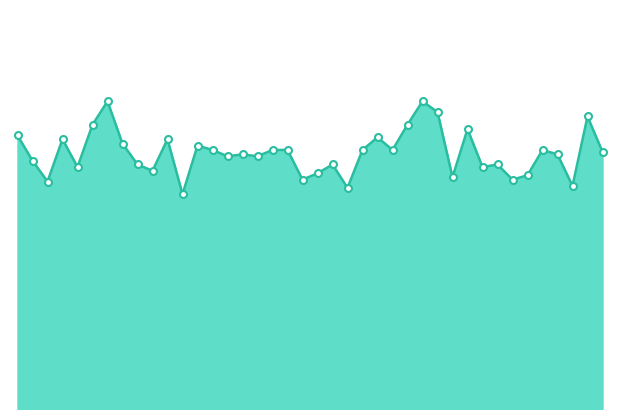

Rank the categories by value from lowest to highest.

00:29, 00:56, 01:37, 00:06, 00:49, 01:27, 01:17, 01:29, 00:51, 00:24, 00:11, 01:22, 00:21, 00:54, 01:24, 00:04, 00:36, 00:41, 00:39, 01:34, 01:42, 00:34, 00:44, 00:46, 00:59, 01:07, 01:32, 00:31, 00:19, 00:09, 00:26, 01:04, 00:01, 01:19, 00:14, 01:09, 01:39, 01:14, 00:16, 01:12